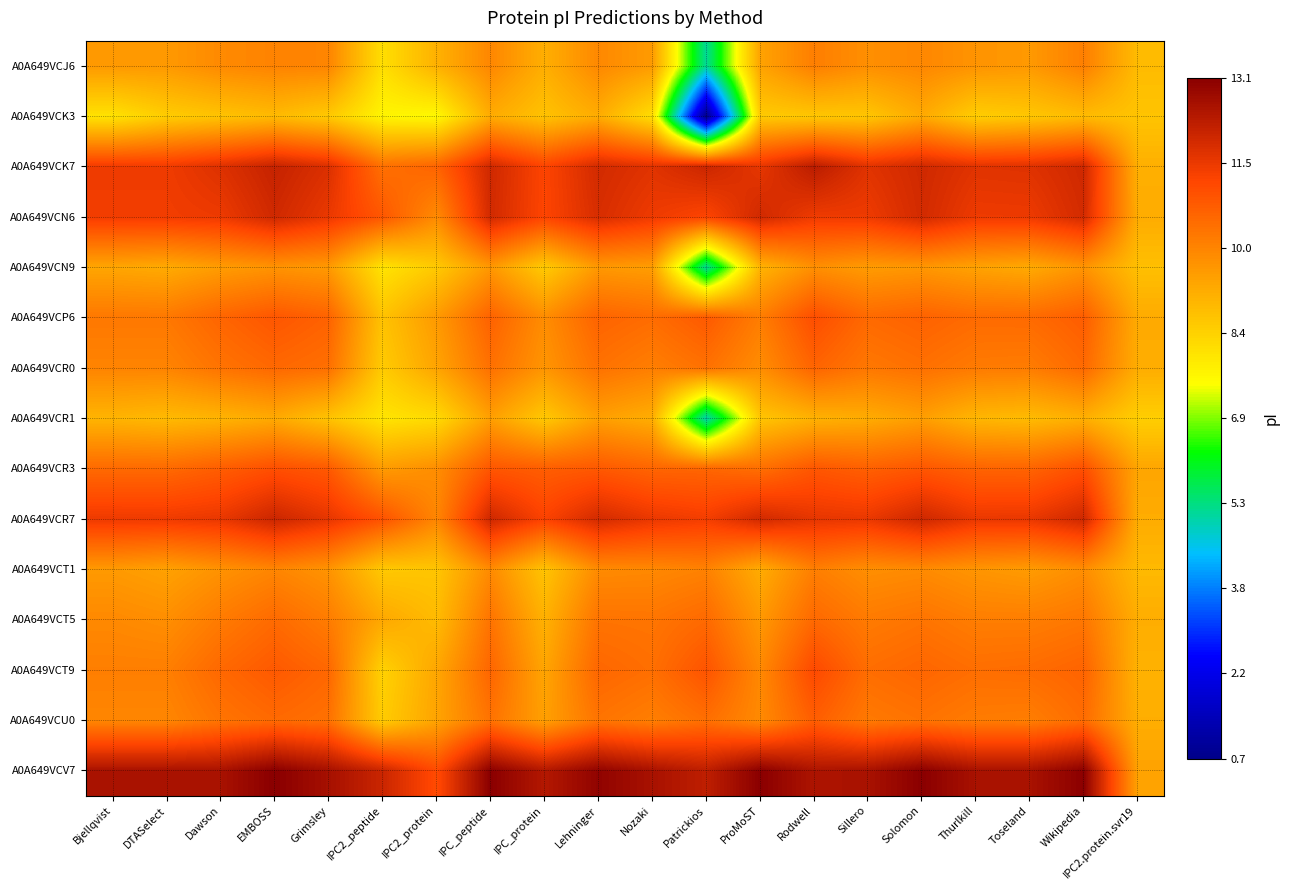

What is the maximum value shown in the chart?

13.1